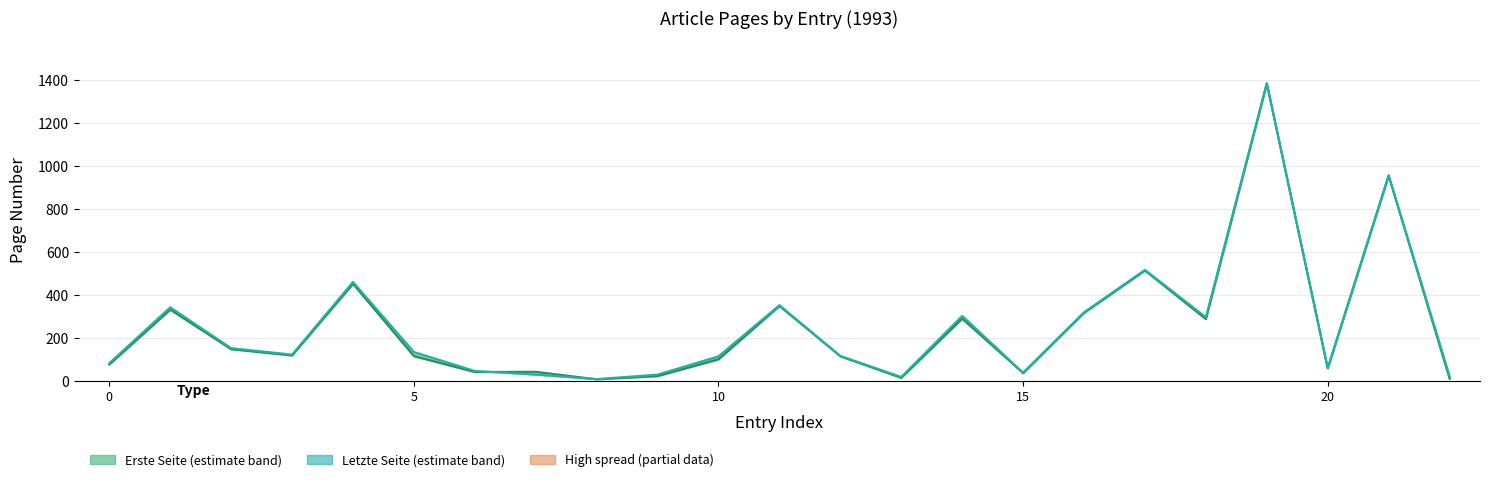

Reading left to right, list all the values displayed in this chart.

Erste Seite: 76	331	147	118	451	115	41	42	7	22	100	348	114	14	289	36	316	513	287	1382	58	954	10
Letzte Seite: 82	342	152	122	460	134	46	29	8	29	114	352	116	18	302	38	319	516	296	1385	59	956	22